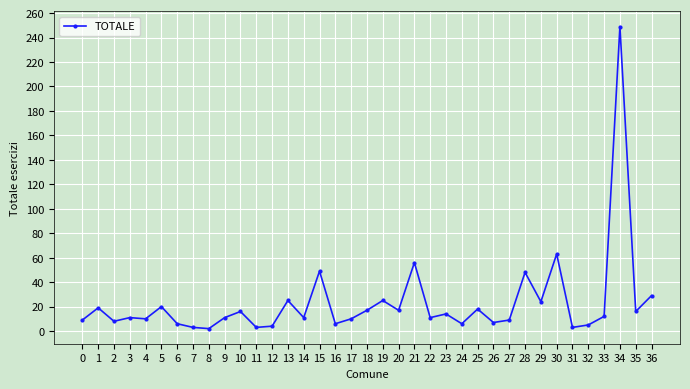

True or false: the data shows 367 at 34.

False